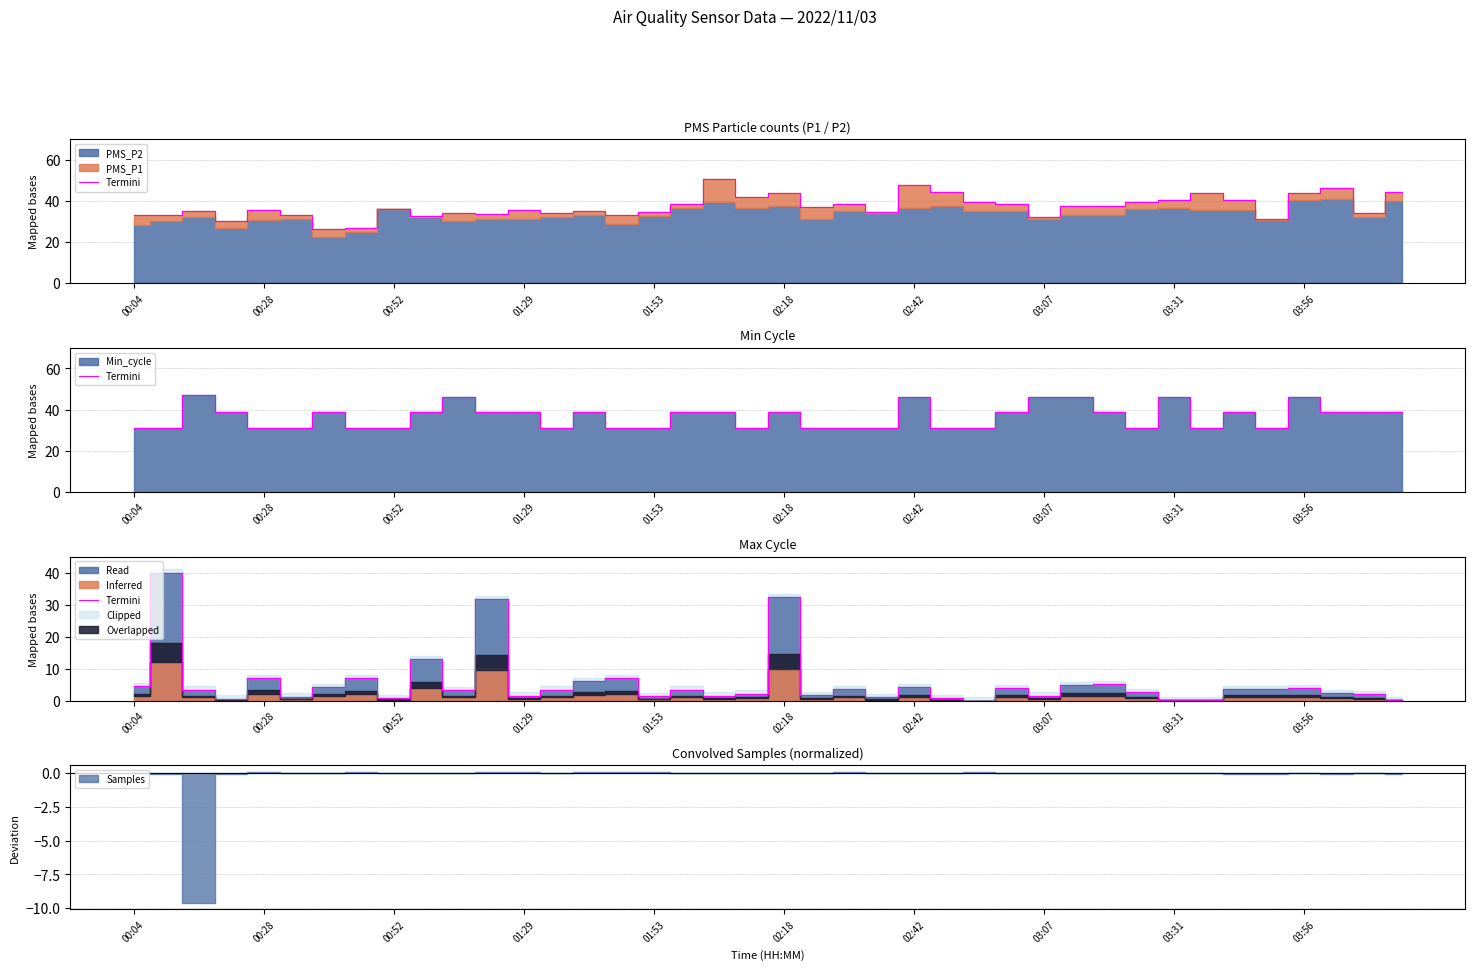

Does the chart display data point markers on the line(s)?

No